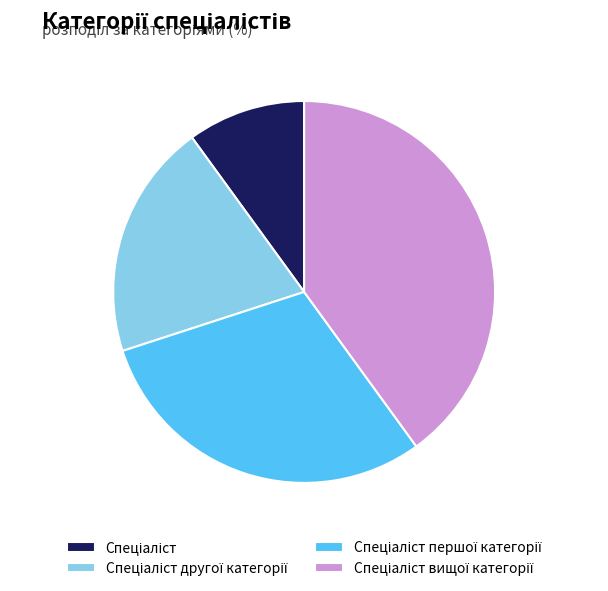

Does any single category account for the majority?

No